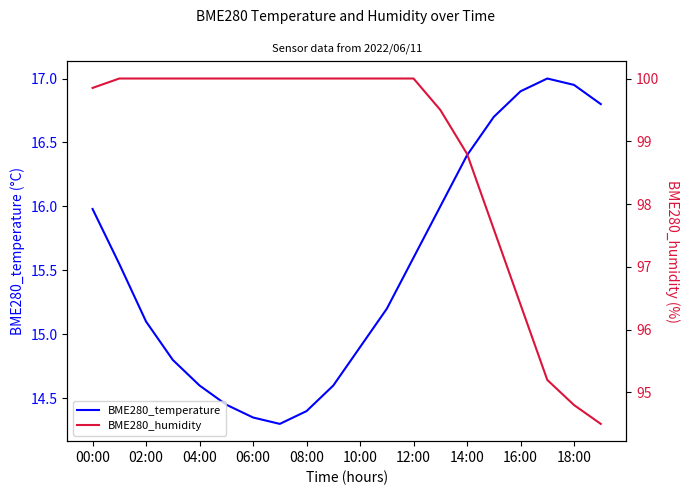

Is it true that BME280_temperature equals 15.6 at 12:00?

True